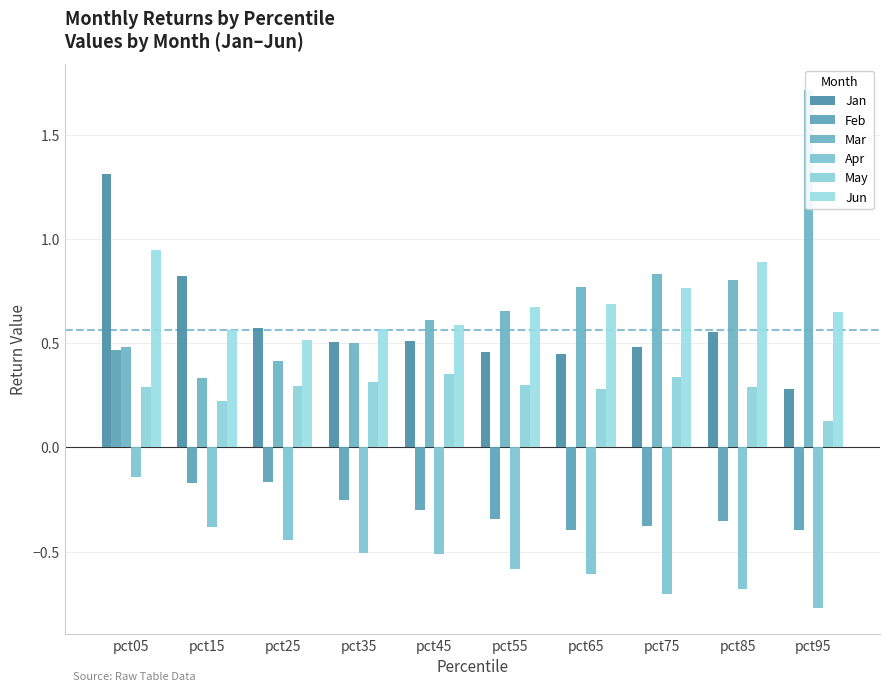

What is the spread (max minus min) of values at pct05?

1.5